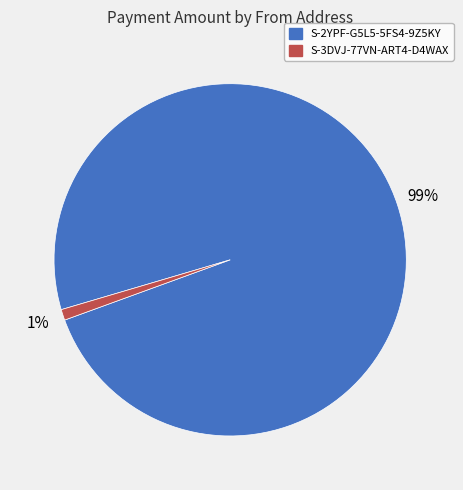

Do S-2YPF-G5L5-5FS4-9Z5KY and S-3DVJ-77VN-ART4-D4WAX together represent more than half of the pie?

Yes